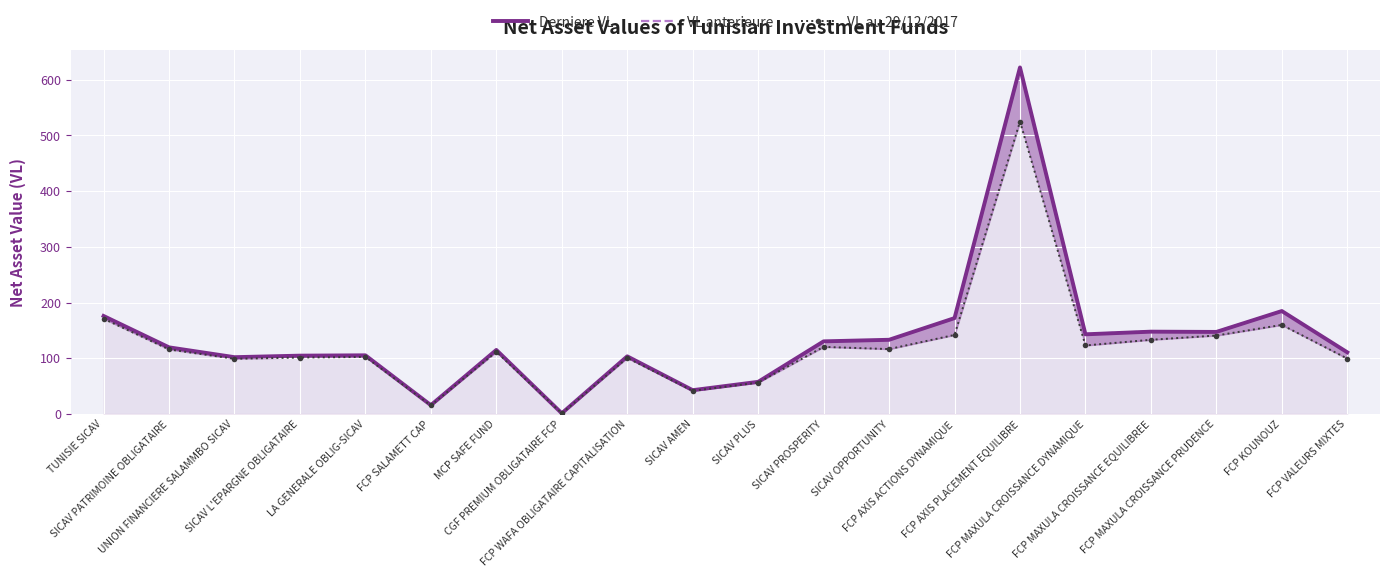

Reading left to right, what are all the values shown in this chart?

Derniere VL: TUNISIE SICAV=175.8	SICAV PATRIMOINE OBLIGATAIRE=119.5	UNION FINANCIERE SALAMMBO SICAV=101.9	SICAV L'EPARGNE OBLIGATAIRE=104.6	LA GENERALE OBLIG-SICAV=105.2	FCP SALAMETT CAP=15.7	MCP SAFE FUND=114.8	CGF PREMIUM OBLIGATAIRE FCP=1.1	FCP WAFA OBLIGATAIRE CAPITALISATION=103.4	SICAV AMEN=42.6	SICAV PLUS=57.6	SICAV PROSPERITY=130.3	SICAV OPPORTUNITY=133.1	FCP AXIS ACTIONS DYNAMIQUE=172.0	FCP AXIS PLACEMENT EQUILIBRE=622.1	FCP MAXULA CROISSANCE DYNAMIQUE=142.9	FCP MAXULA CROISSANCE EQUILIBREE=147.7	FCP MAXULA CROISSANCE PRUDENCE=147.2	FCP KOUNOUZ=184.7	FCP VALEURS MIXTES=110.6
VL anterieure: TUNISIE SICAV=175.8	SICAV PATRIMOINE OBLIGATAIRE=119.4	UNION FINANCIERE SALAMMBO SICAV=101.8	SICAV L'EPARGNE OBLIGATAIRE=104.6	LA GENERALE OBLIG-SICAV=105.1	FCP SALAMETT CAP=15.7	MCP SAFE FUND=114.8	CGF PREMIUM OBLIGATAIRE FCP=1.1	FCP WAFA OBLIGATAIRE CAPITALISATION=103.3	SICAV AMEN=42.6	SICAV PLUS=57.5	SICAV PROSPERITY=130.1	SICAV OPPORTUNITY=132.5	FCP AXIS ACTIONS DYNAMIQUE=171.5	FCP AXIS PLACEMENT EQUILIBRE=621.6	FCP MAXULA CROISSANCE DYNAMIQUE=143.5	FCP MAXULA CROISSANCE EQUILIBREE=148.3	FCP MAXULA CROISSANCE PRUDENCE=147.9	FCP KOUNOUZ=184.8	FCP VALEURS MIXTES=110.6
VL au 29/12/2017: TUNISIE SICAV=170.9	SICAV PATRIMOINE OBLIGATAIRE=115.8	UNION FINANCIERE SALAMMBO SICAV=99.0	SICAV L'EPARGNE OBLIGATAIRE=101.2	LA GENERALE OBLIG-SICAV=102.3	FCP SALAMETT CAP=15.2	MCP SAFE FUND=111.5	CGF PREMIUM OBLIGATAIRE FCP=1.1	FCP WAFA OBLIGATAIRE CAPITALISATION=100.5	SICAV AMEN=41.5	SICAV PLUS=56.2	SICAV PROSPERITY=120.3	SICAV OPPORTUNITY=116.4	FCP AXIS ACTIONS DYNAMIQUE=141.8	FCP AXIS PLACEMENT EQUILIBRE=524.8	FCP MAXULA CROISSANCE DYNAMIQUE=122.9	FCP MAXULA CROISSANCE EQUILIBREE=133.1	FCP MAXULA CROISSANCE PRUDENCE=140.7	FCP KOUNOUZ=159.8	FCP VALEURS MIXTES=99.3